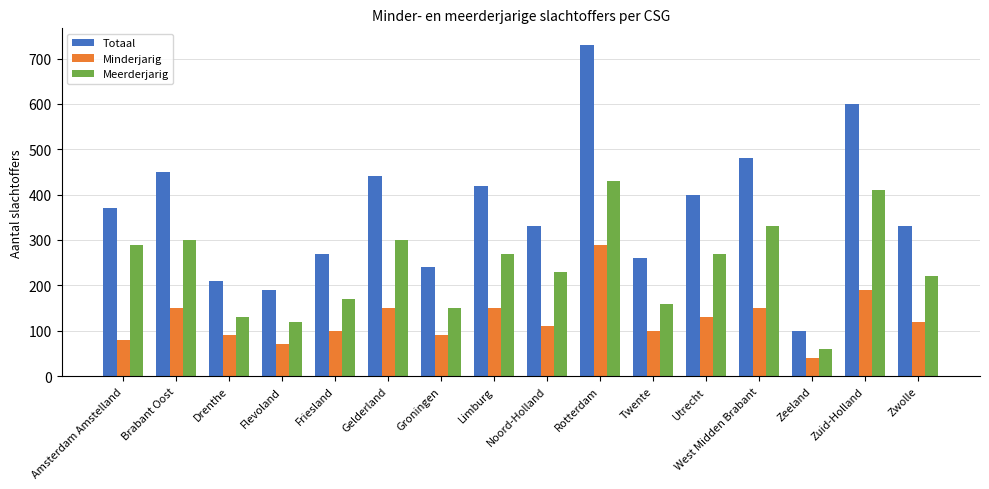

What is the total value across all series at Zeeland?

200